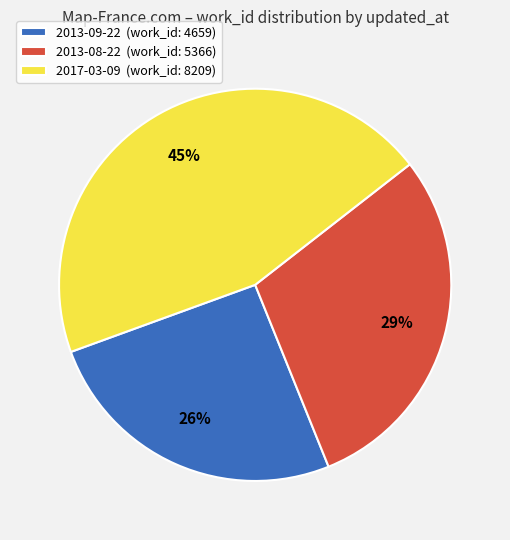

How many slices are in this pie chart?

3